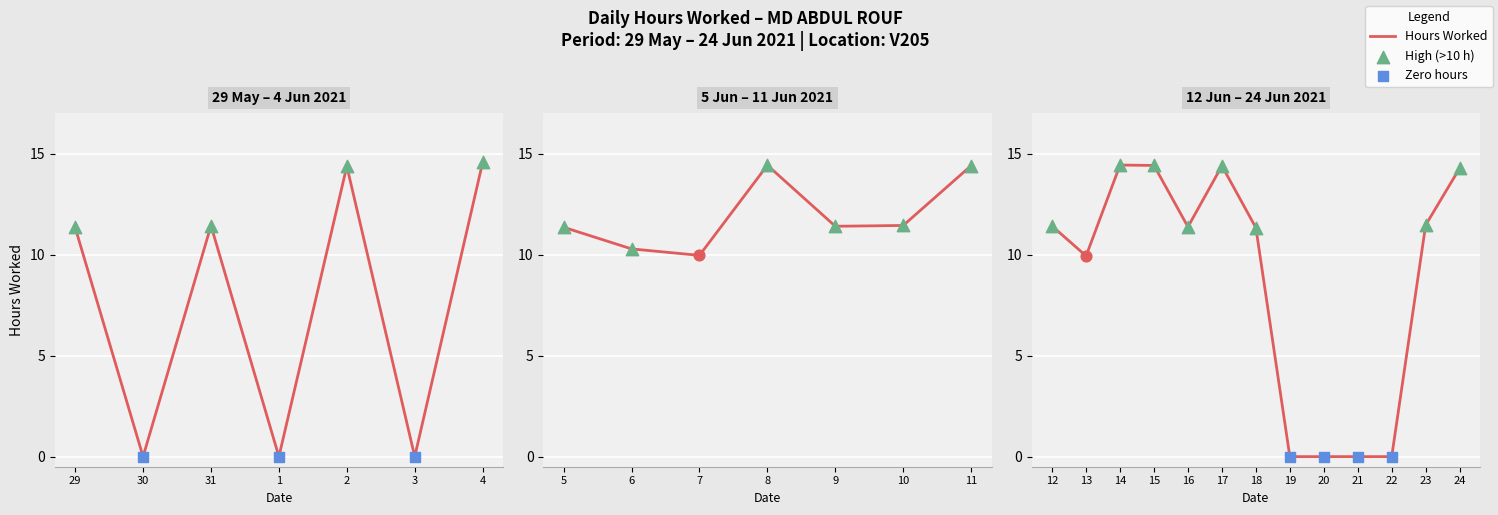

Between 15 and 17, which is larger?

15